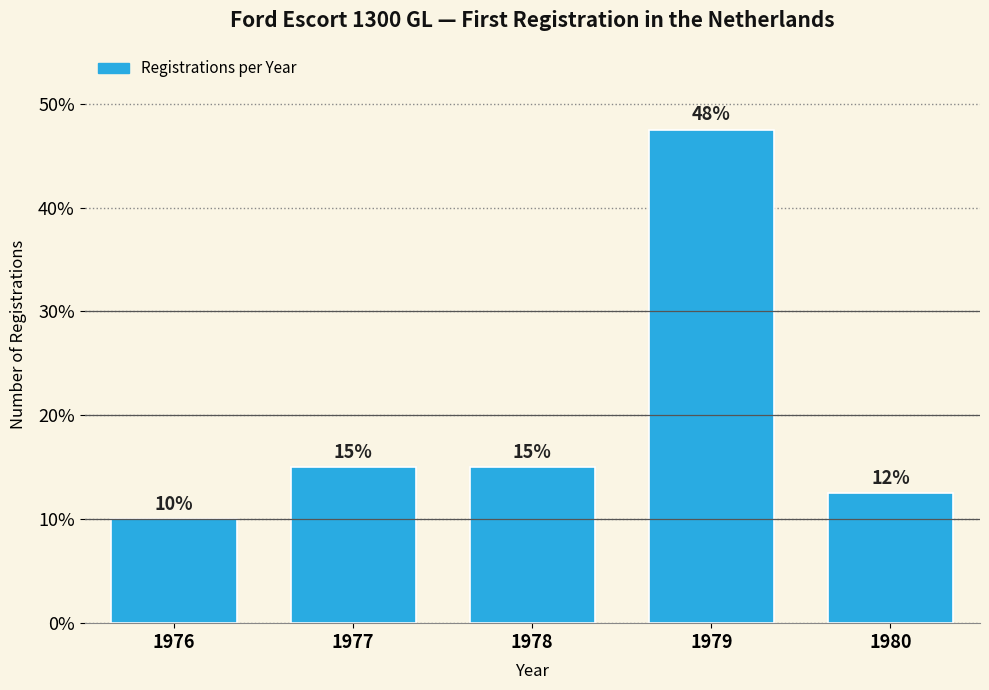

What is the minimum value shown in the chart?

10.0